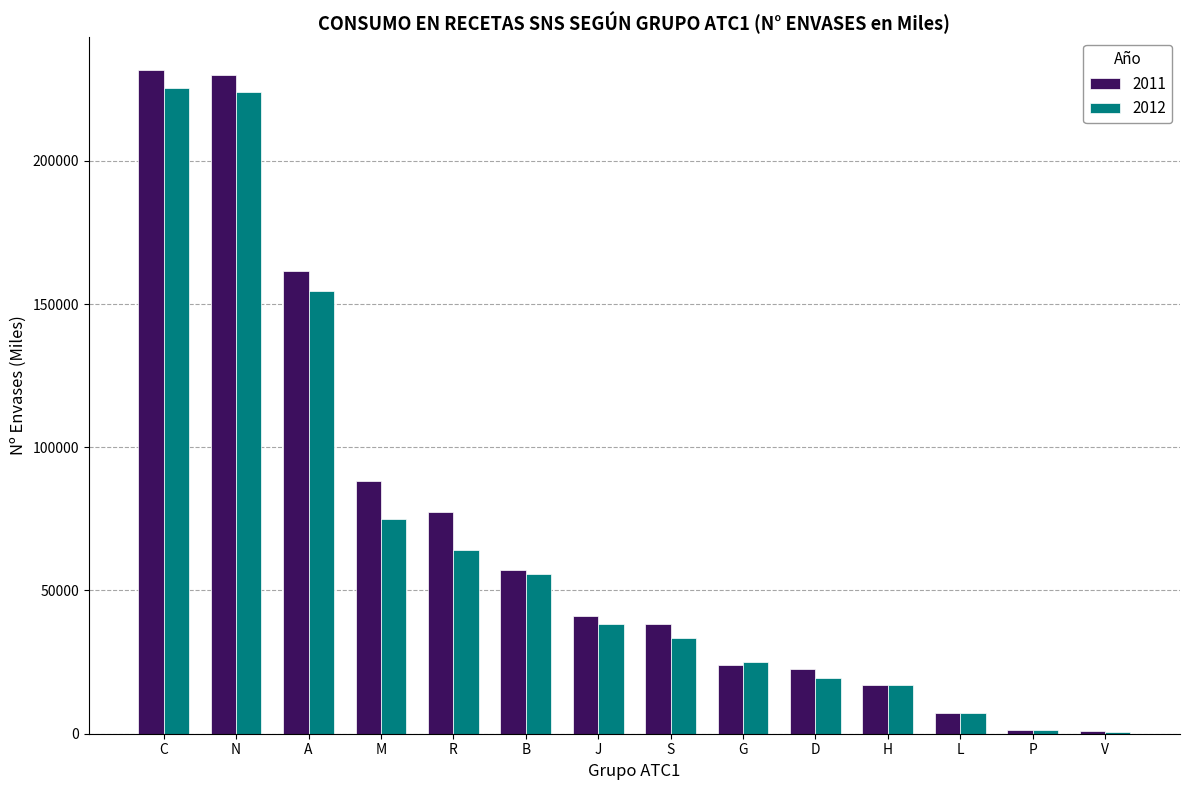

How many values in the 2011 series are below 40983?

7